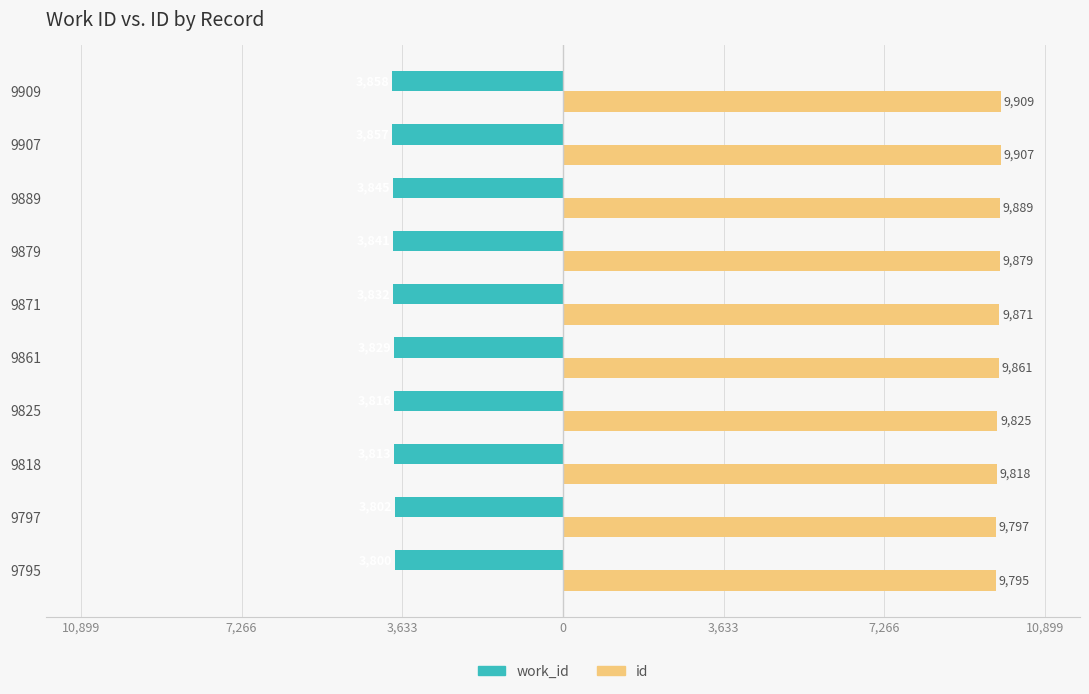

What are all the series names shown in the legend?

work_id, id